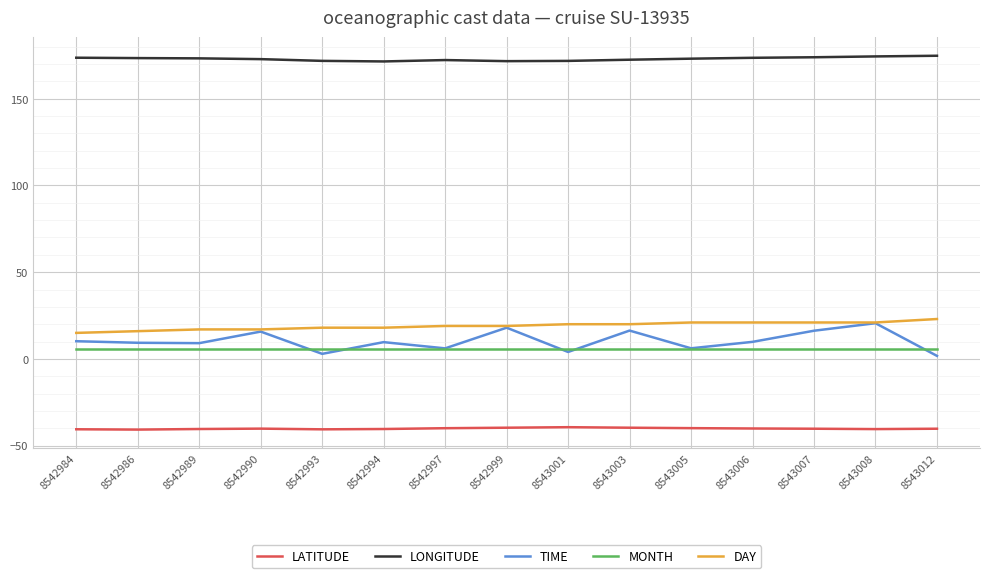

Is this an area chart (filled region under the line)?

No